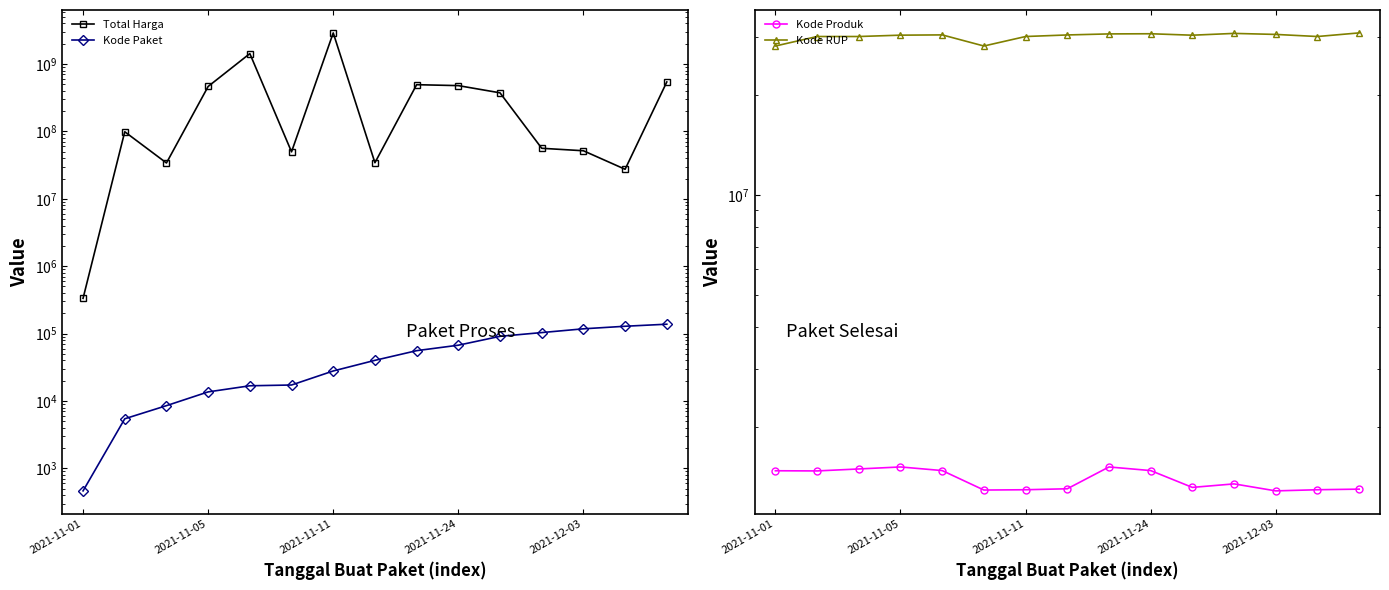

What is the value of the Kode Paket point at the 7th from the left?

27891